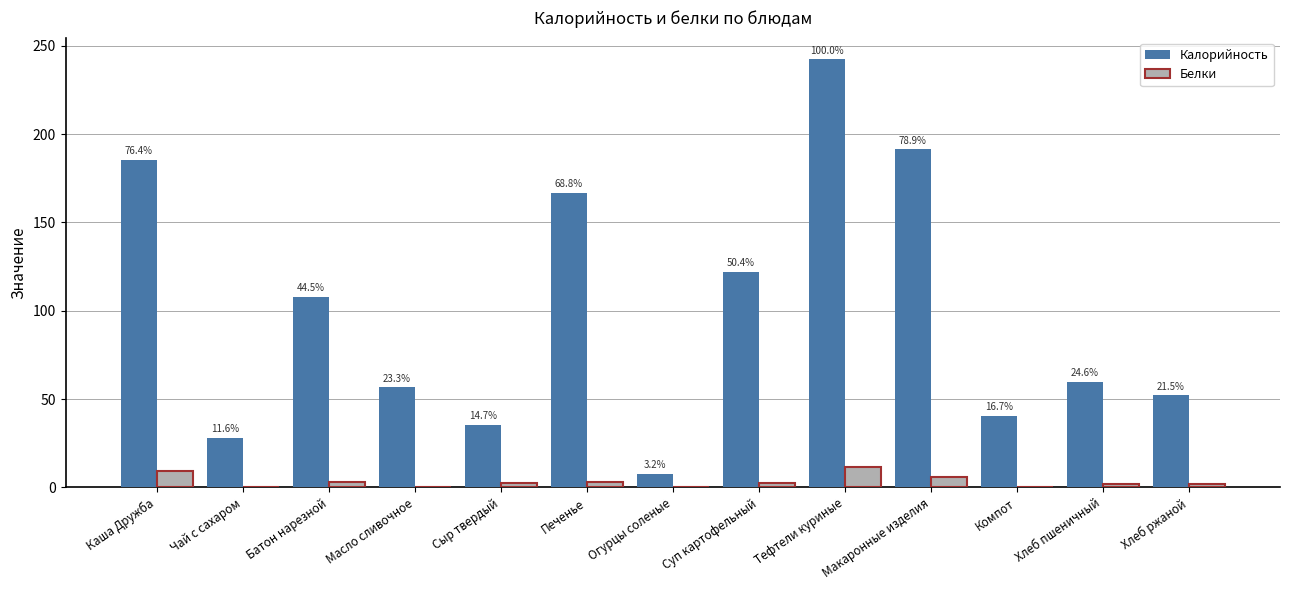

What are all the series names shown in the legend?

Калорийность, Белки